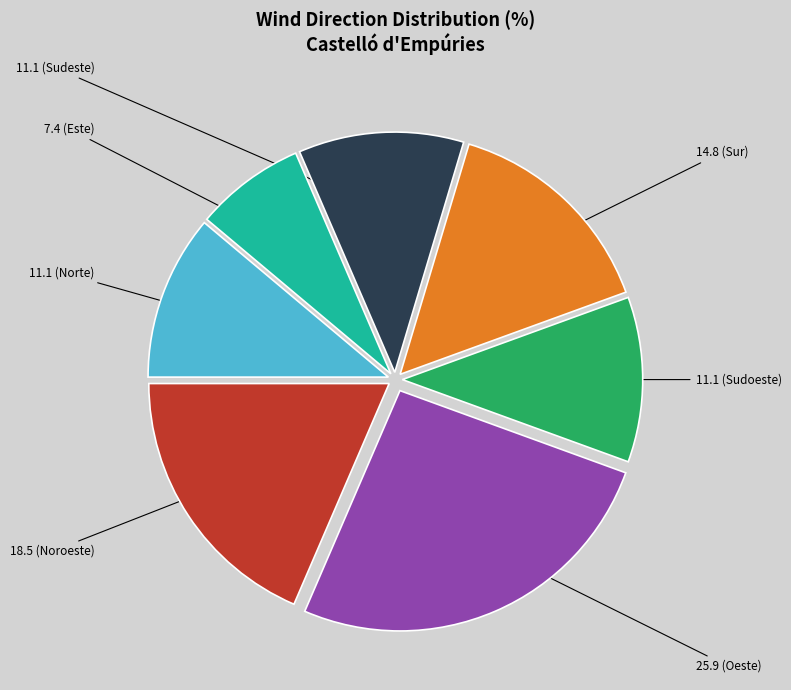

Is there a majority slice in this chart?

No